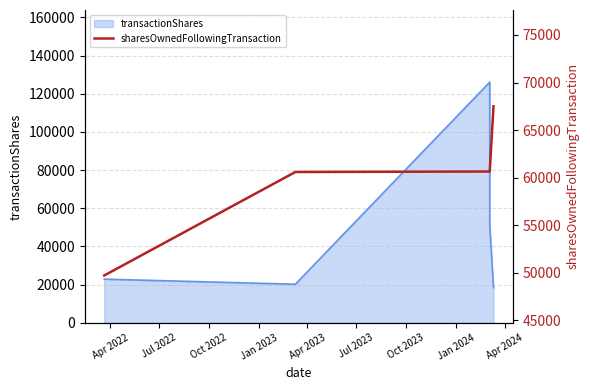

What is the difference between the maximum and second lowest values?

6908